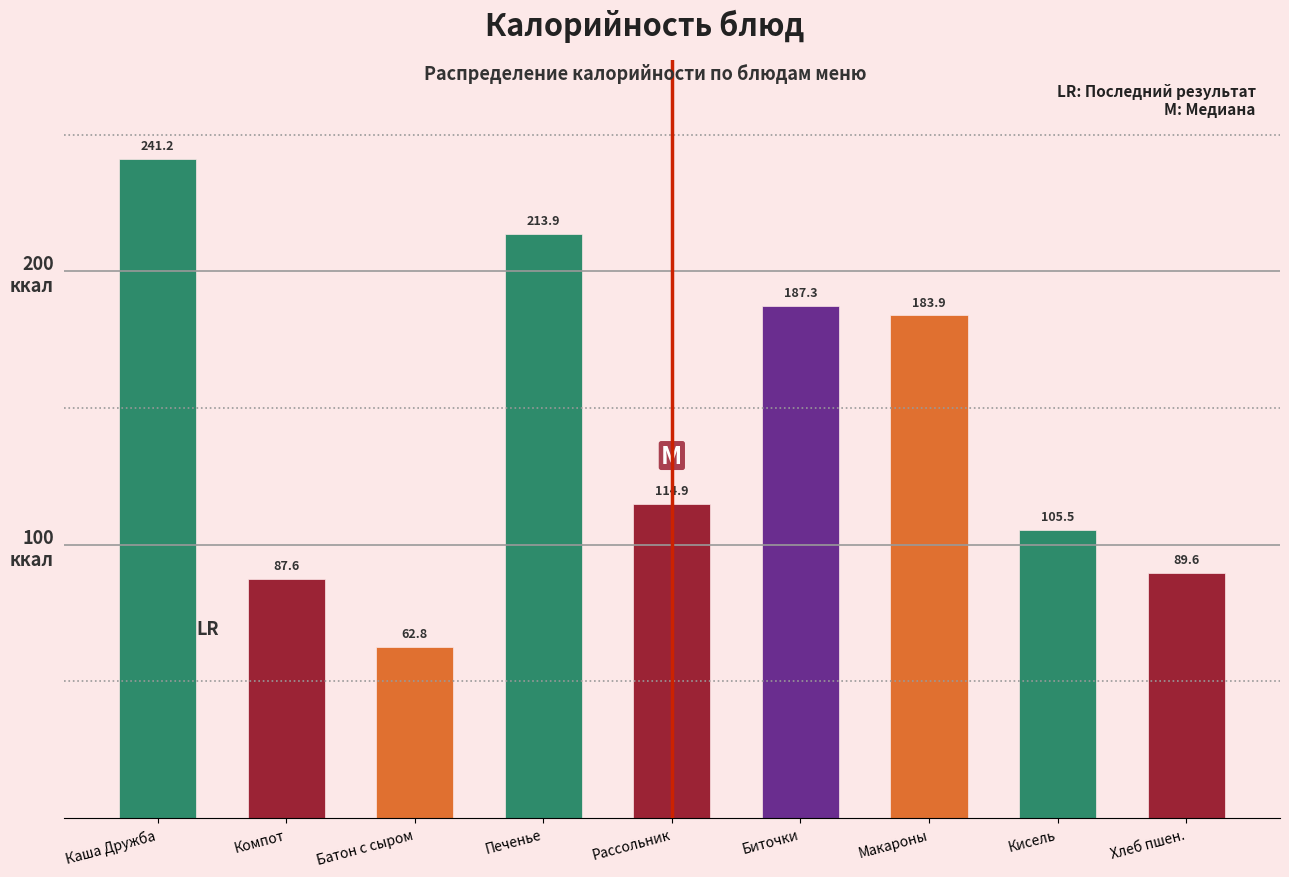

Reading left to right, what are all the values shown in this chart?

241.2	87.6	62.8	213.9	114.9	187.3	183.9	105.5	89.6